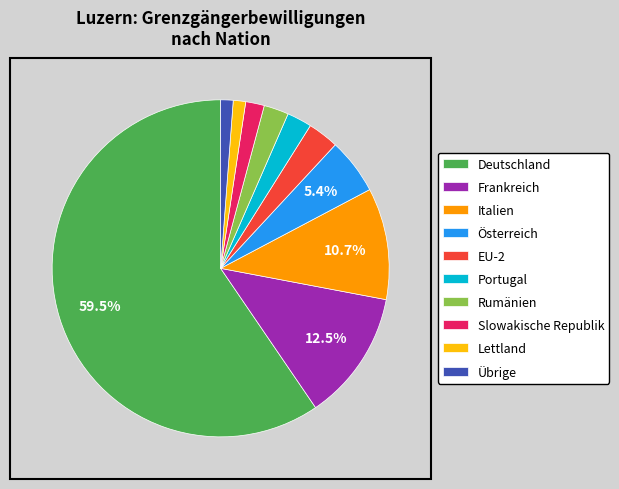

To the nearest percent, what is the combined percentage of Rumänien and Deutschland?

62%